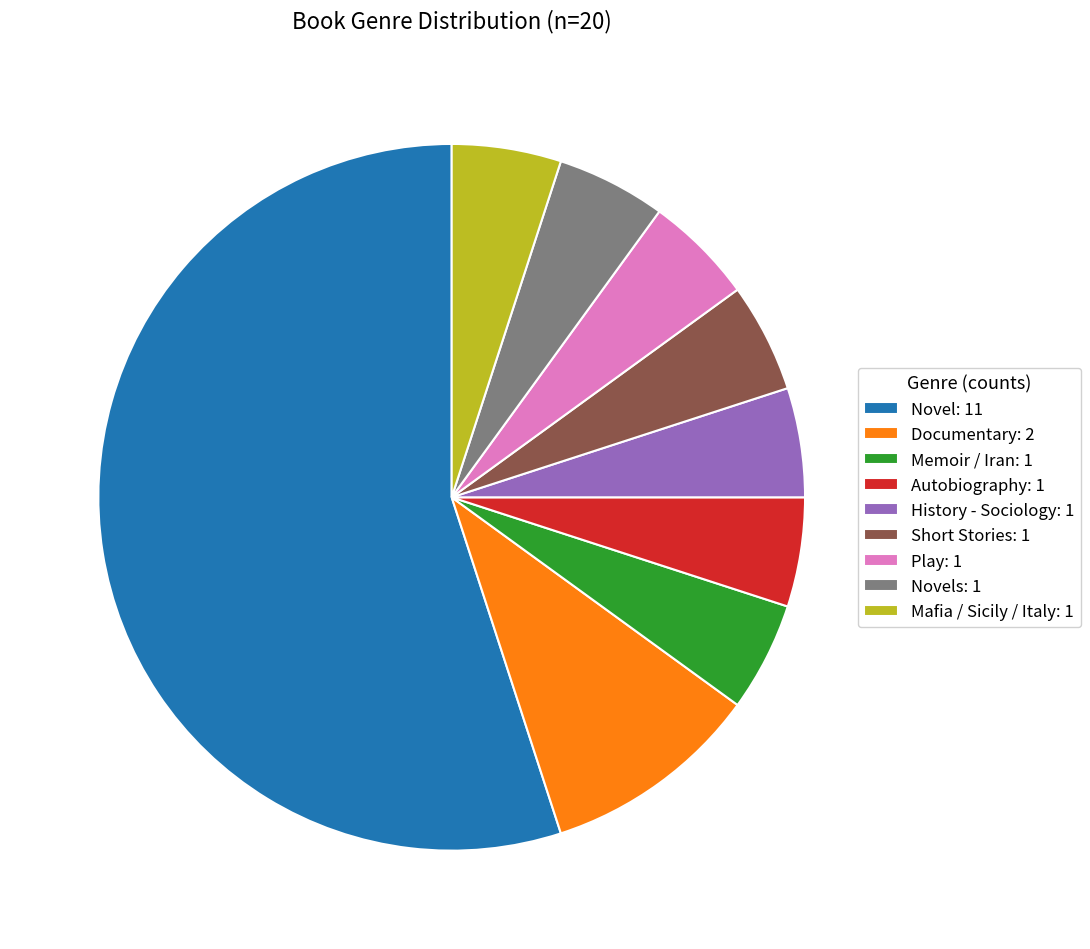

How many slices are in this pie chart?

9